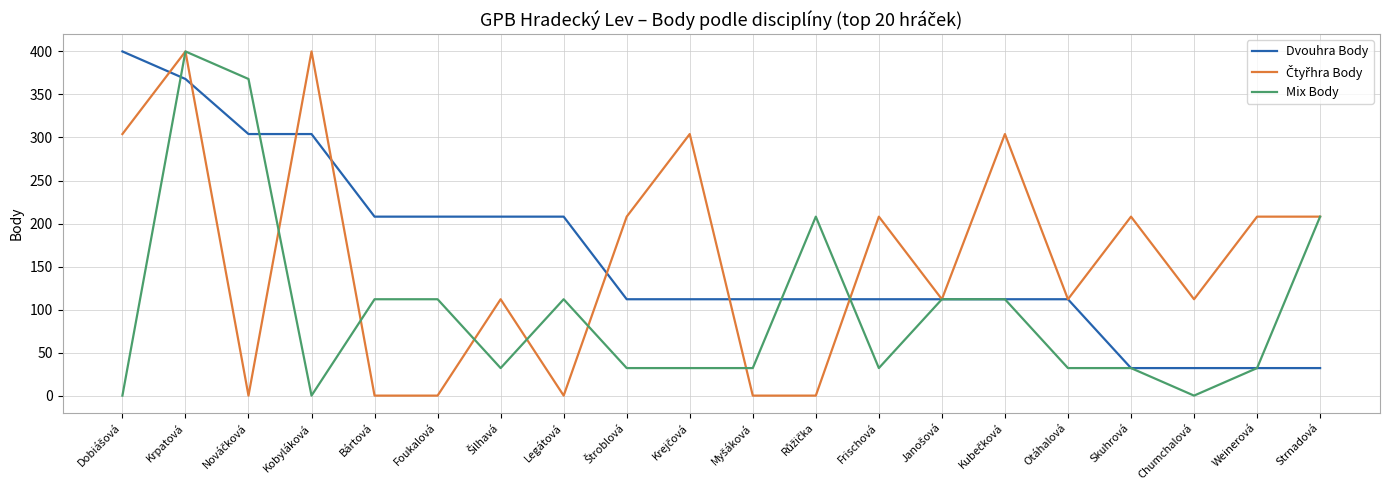

What is the difference between the highest and lowest values at Frischová?

176